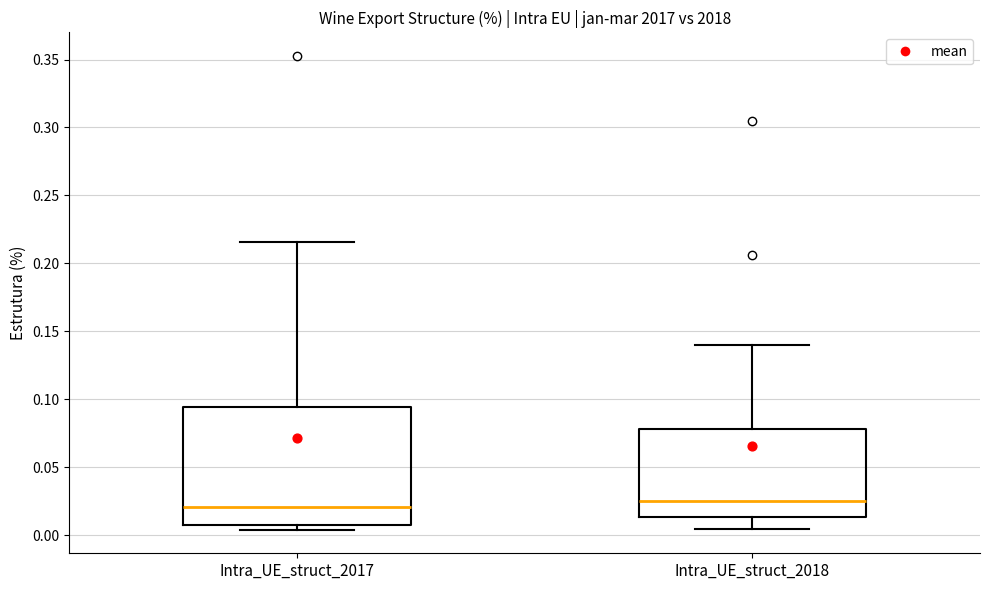

Reading left to right, transcribe this box plot: for each box, give where its median line is, the range the box spans, and where its two whiskers end, as read against the y-axis. The values are not printed on the chart, so give them approximately, as read against the axis.

Intra_UE_struct_2017: median 0.020, box 0.005 to 0.095, whiskers 0.005 (just below the box's lower edge) to 0.215
Intra_UE_struct_2018: median 0.025, box 0.015 to 0.080, whiskers 0.005 to 0.140